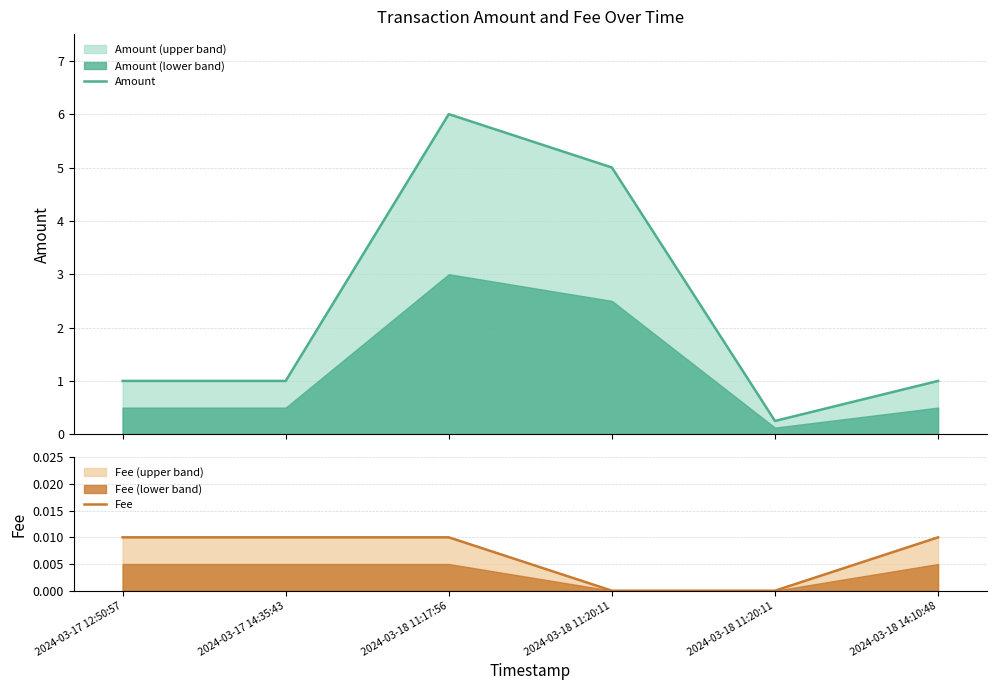

Rank the series at 2024-03-18 11:20:11 from highest to lowest value.

Amount, Fee